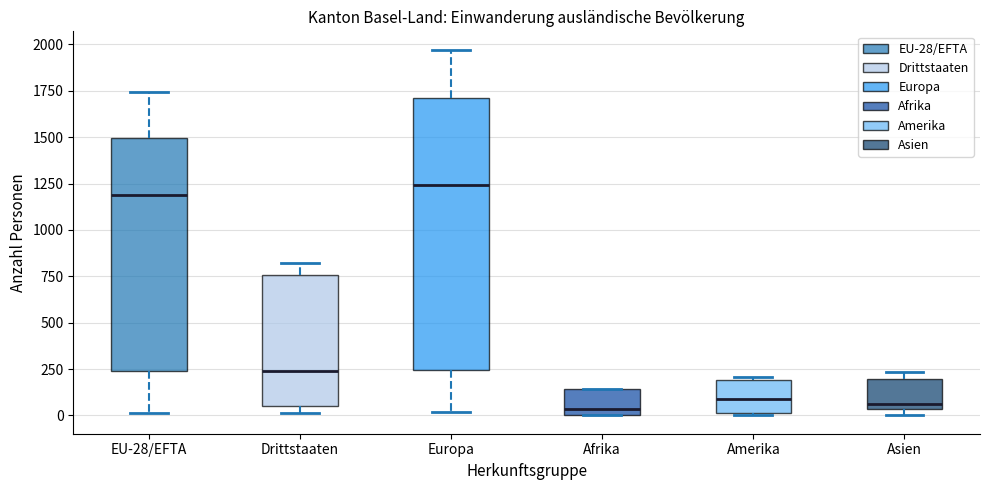

Reading left to right, read every box against the y-axis: the position of its median line, the range the box covers, and the ends of its whiskers. The values are not printed on the chart, so give them approximately, as read against the axis.

EU-28/EFTA: median 1200, box 250 to 1500, whiskers 0 to 1750
Drittstaaten: median 250, box 50 to 750, whiskers 0 to 800
Europa: median 1250, box 250 to 1700, whiskers 0 to 1950
Afrika: median 50, box 0 to 150, whiskers 0 to 150
Amerika: median 100, box 0 to 200, whiskers 0 to 200 (just above the box's upper edge)
Asien: median 50 (just above the box's lower edge), box 50 to 200, whiskers 0 to 250